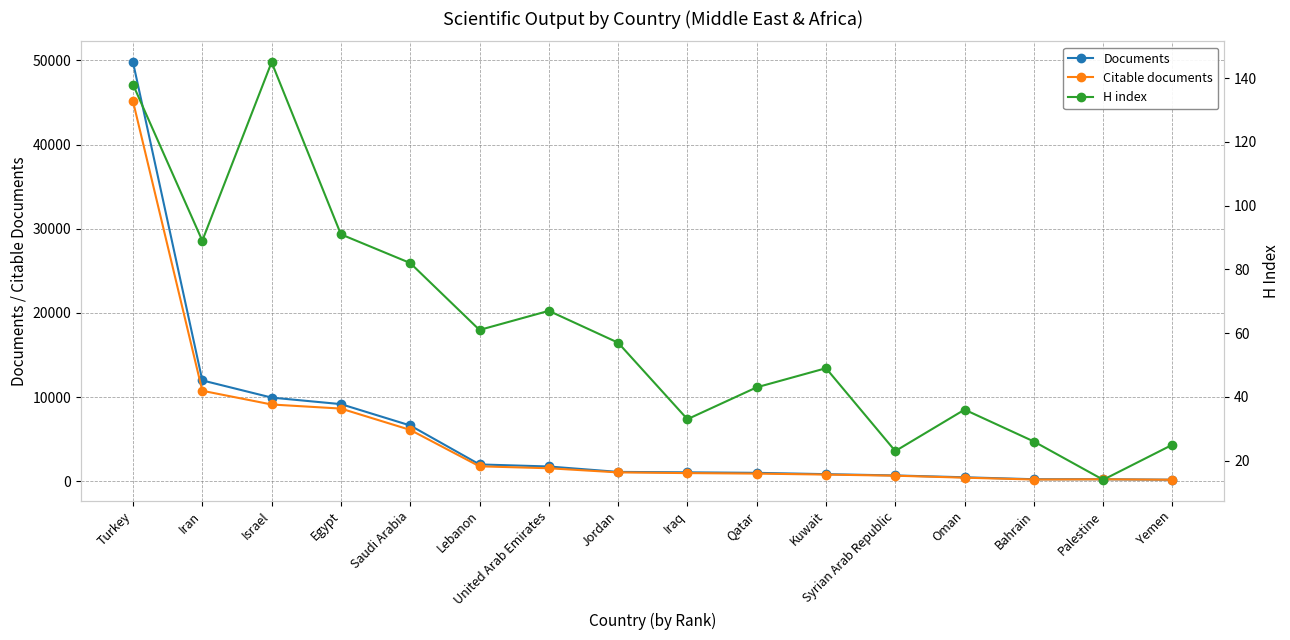

Rank the series by their maximum value, from lowest to highest.

H index, Citable documents, Documents